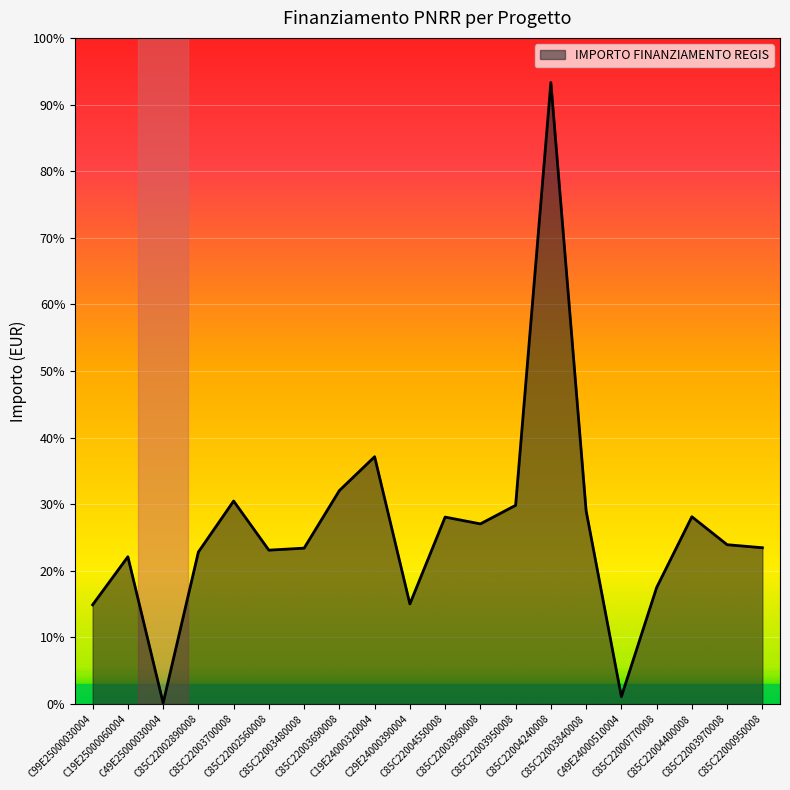

True or false: the data has more than 0 interior local peaks.

True